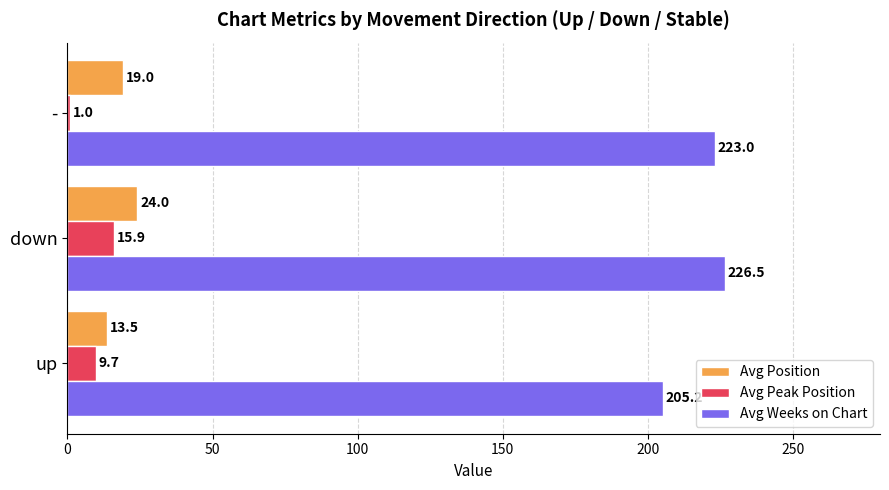

At which category is the sum across all series the highest?

down